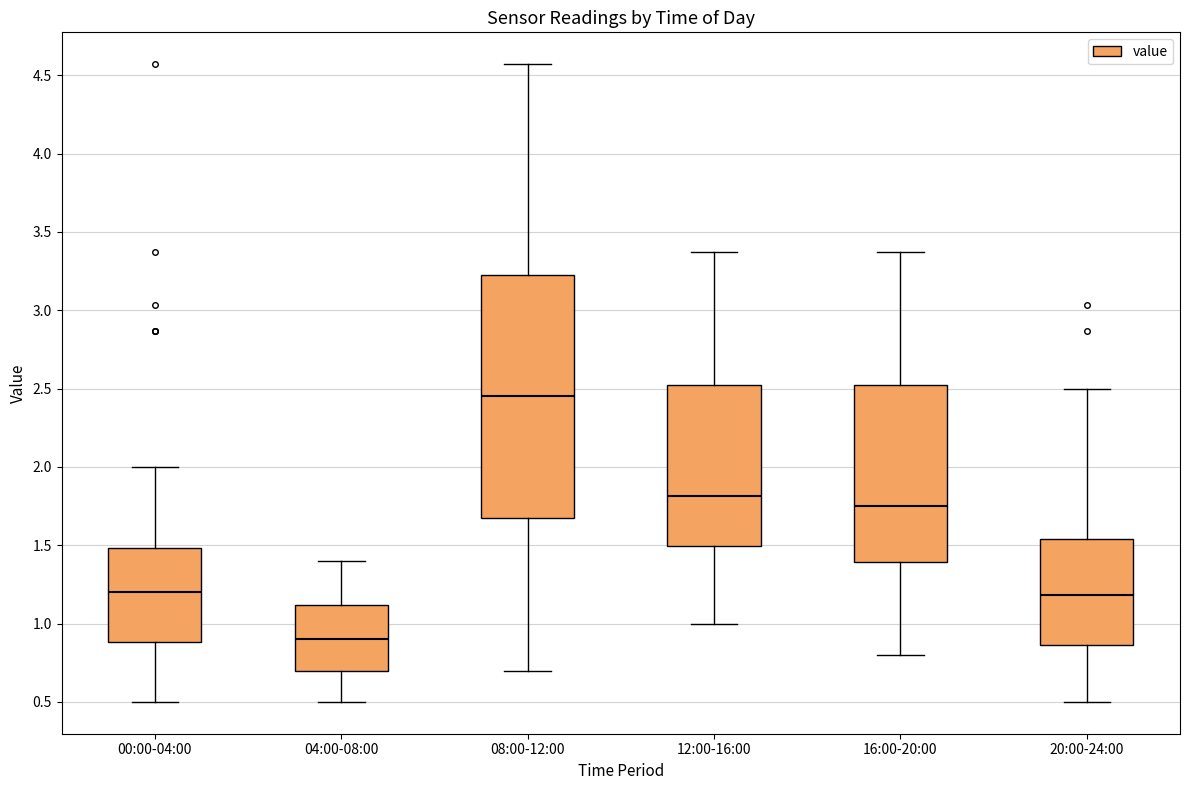

Reading left to right, read every box against the y-axis: the position of its median line, the range the box covers, and the ends of its whiskers. The values are not printed on the chart, so give them approximately, as read against the axis.

00:00-04:00: median 1.20, box 0.90 to 1.50, whiskers 0.50 to 2.00
04:00-08:00: median 0.90, box 0.70 to 1.10, whiskers 0.50 to 1.40
08:00-12:00: median 2.45, box 1.70 to 3.25, whiskers 0.70 to 4.55
12:00-16:00: median 1.80, box 1.50 to 2.55, whiskers 1.00 to 3.35
16:00-20:00: median 1.75, box 1.40 to 2.55, whiskers 0.80 to 3.35
20:00-24:00: median 1.20, box 0.85 to 1.55, whiskers 0.50 to 2.50